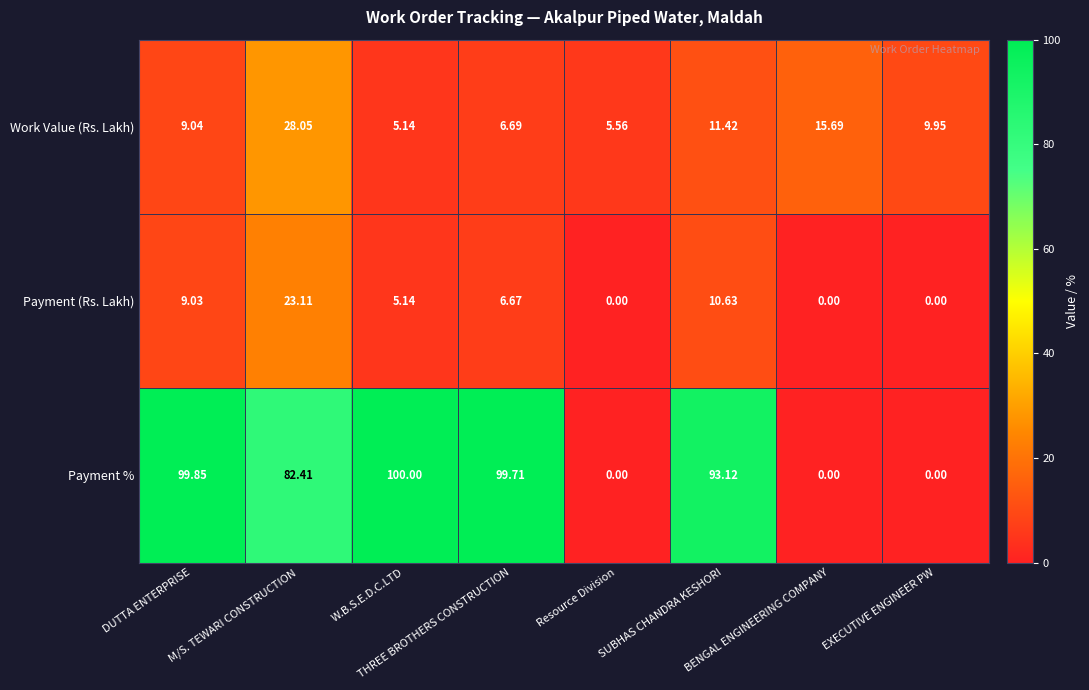

List the series in order of their peak value, lowest first.

Payment (Rs. Lakh), Work Value (Rs. Lakh), Payment %